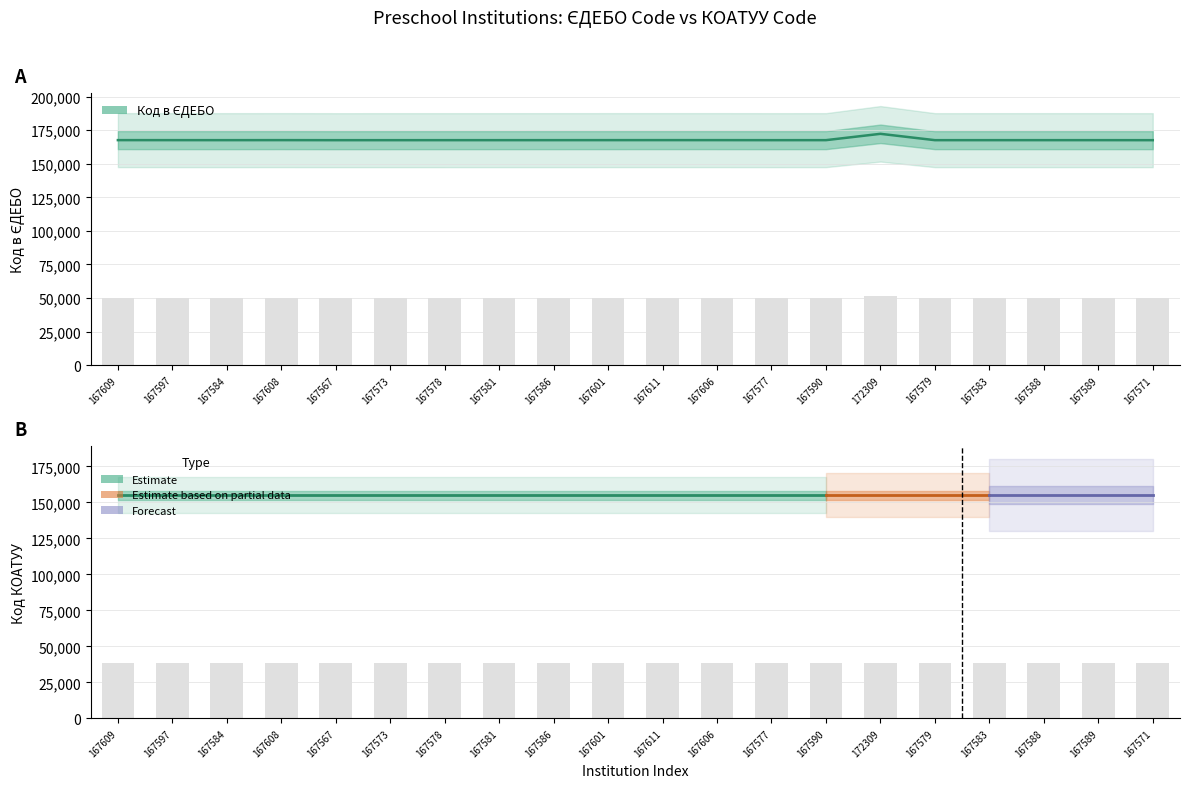

Does the chart contain any negative values?

No